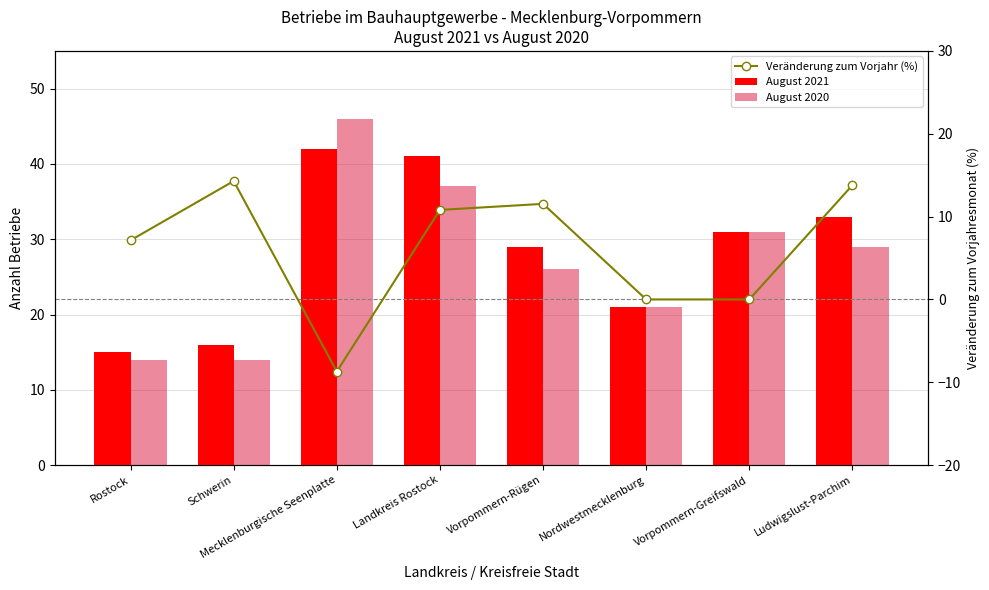

Reading left to right, extract all data points from this chart.

August 2021: Rostock=15.0	Schwerin=16.0	Mecklenburgische Seenplatte=42.0	Landkreis Rostock=41.0	Vorpommern-Rügen=29.0	Nordwestmecklenburg=21.0	Vorpommern-Greifswald=31.0	Ludwigslust-Parchim=33.0
August 2020: Rostock=14.0	Schwerin=14.0	Mecklenburgische Seenplatte=46.0	Landkreis Rostock=37.0	Vorpommern-Rügen=26.0	Nordwestmecklenburg=21.0	Vorpommern-Greifswald=31.0	Ludwigslust-Parchim=29.0
Veränderung zum Vorjahr (%): Rostock=7.1	Schwerin=14.3	Mecklenburgische Seenplatte=-8.7	Landkreis Rostock=10.8	Vorpommern-Rügen=11.5	Nordwestmecklenburg=0.0	Vorpommern-Greifswald=0.0	Ludwigslust-Parchim=13.8